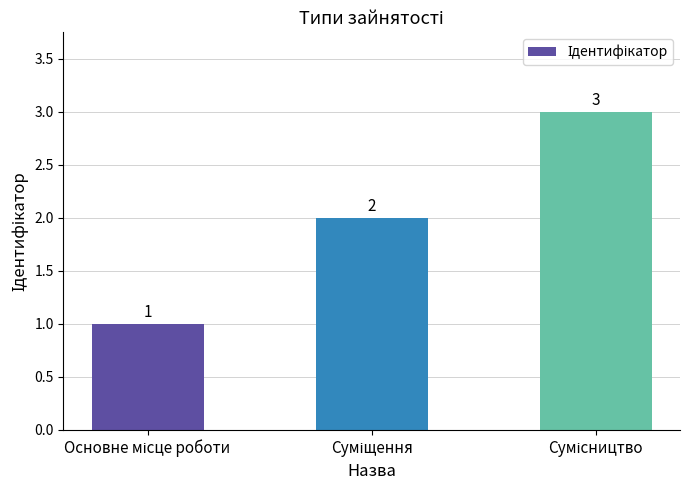

What is the value of the 2nd bar from the left?

2